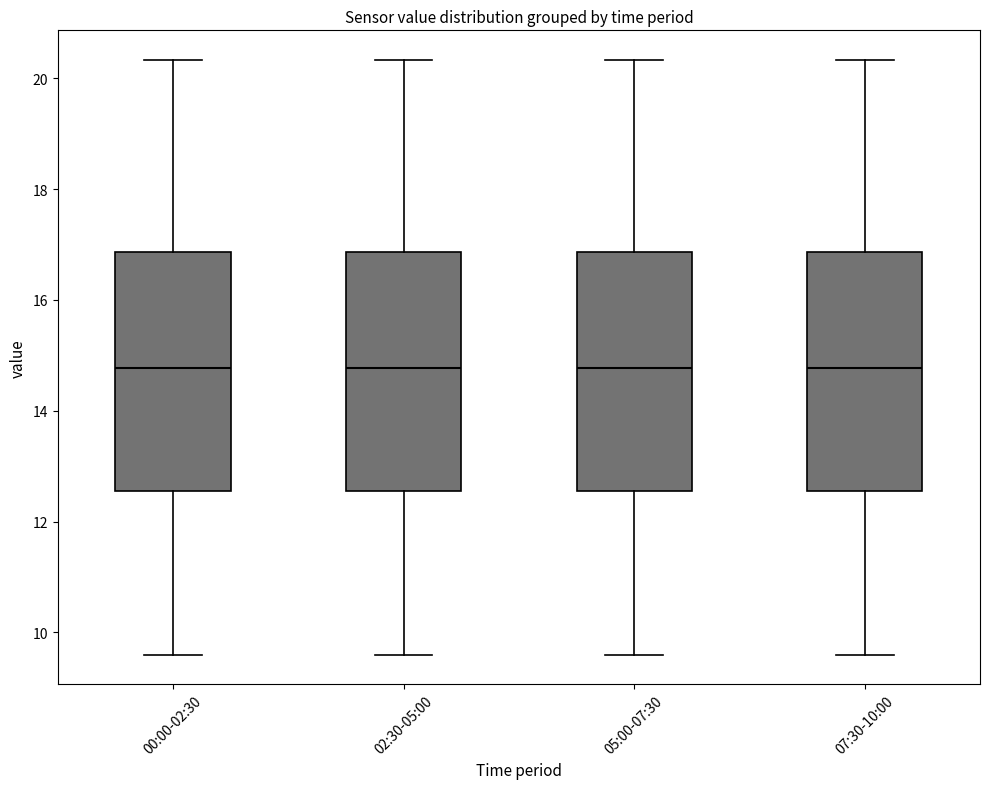

Reading left to right, read every box against the y-axis: the position of its median line, the range the box covers, and the ends of its whiskers. The values are not printed on the chart, so give them approximately, as read against the axis.

00:00-02:30: median 14.8, box 12.6 to 16.8, whiskers 9.6 to 20.4
02:30-05:00: median 14.8, box 12.6 to 16.8, whiskers 9.6 to 20.4
05:00-07:30: median 14.8, box 12.6 to 16.8, whiskers 9.6 to 20.4
07:30-10:00: median 14.8, box 12.6 to 16.8, whiskers 9.6 to 20.4